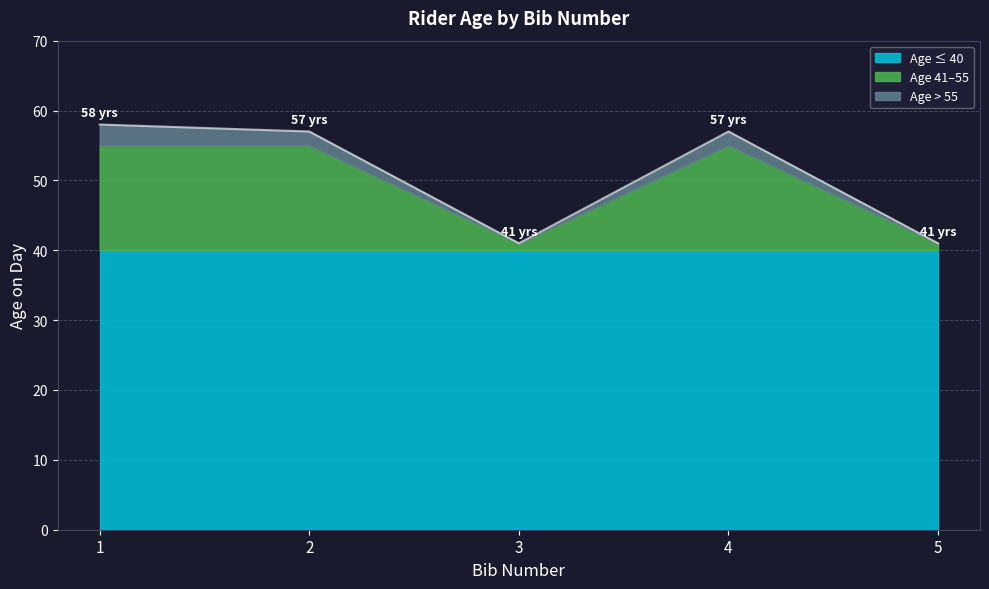

Is it true that the value at 1 is 58?

True